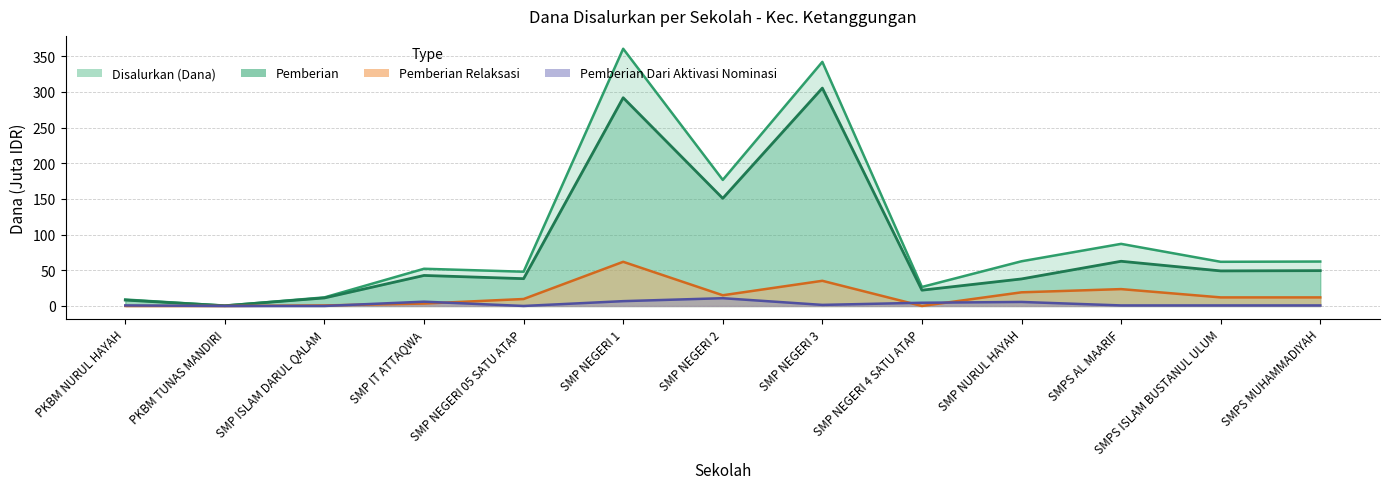

At which label does Pemberian Relaksasi first exceed 12?

SMP NEGERI 1